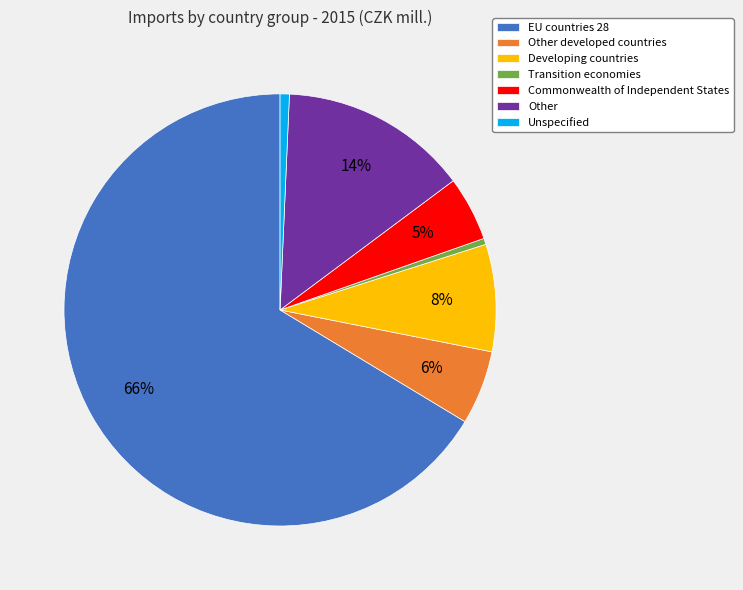

Which category has the biggest portion of the pie?

EU countries 28